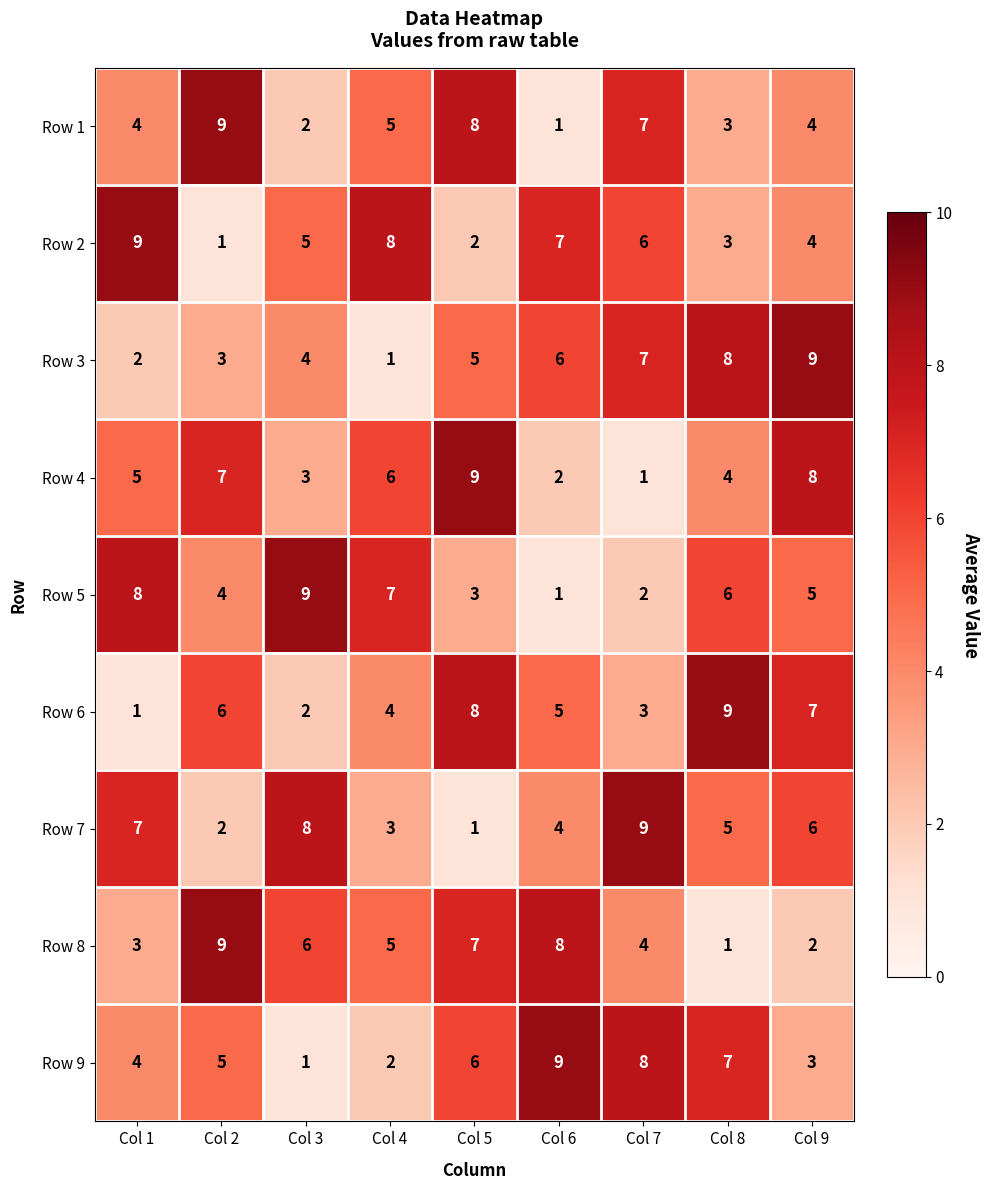

What is the smallest value displayed?

1